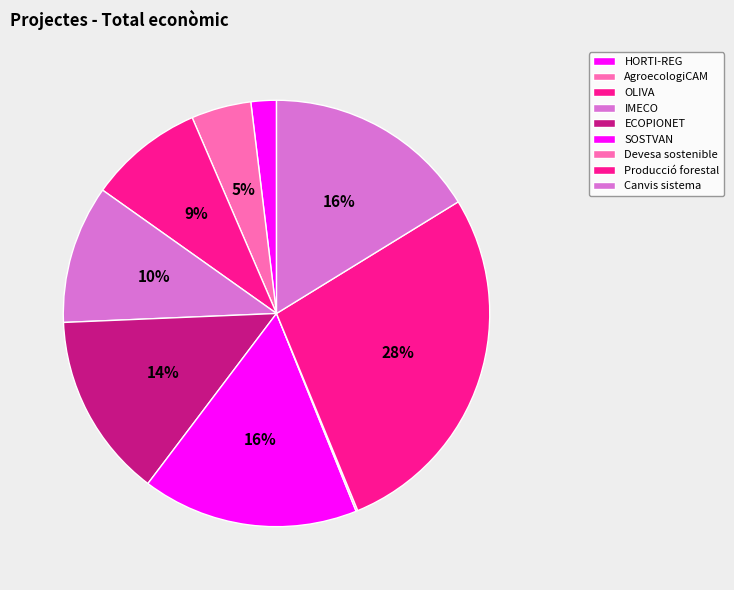

What portion of the pie excludes Producció forestal?

72.5%